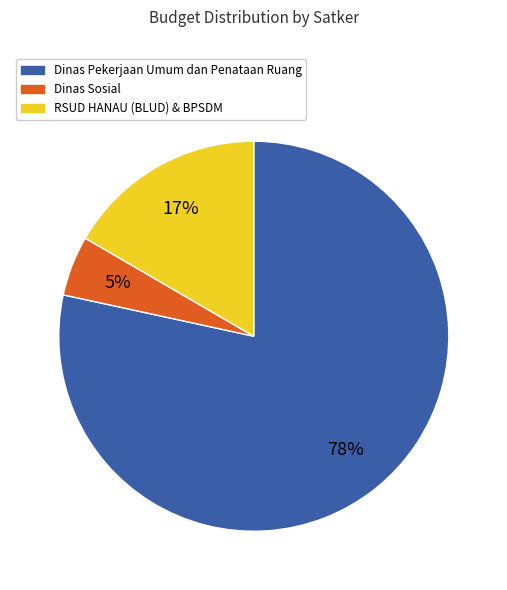

To the nearest percent, what is the difference between the largest and smallest slice percentages?

73%